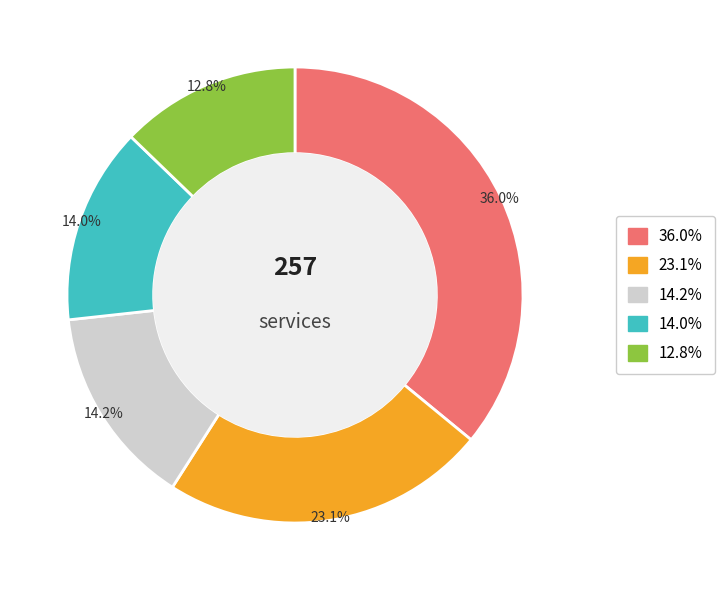

How many segments does this pie chart have?

5